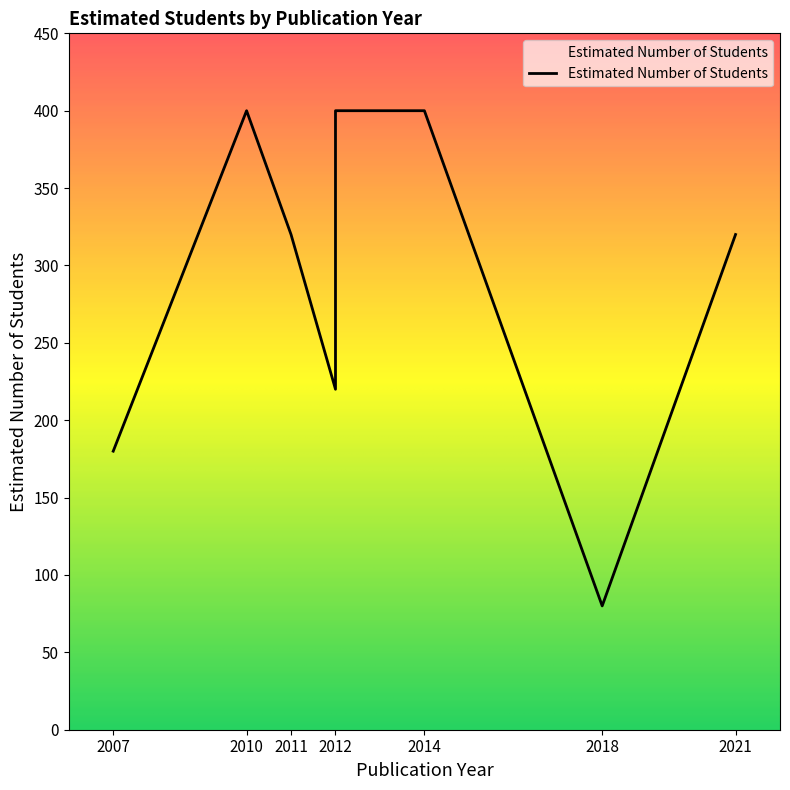

Between 2014 and 2010, which is larger?

2014